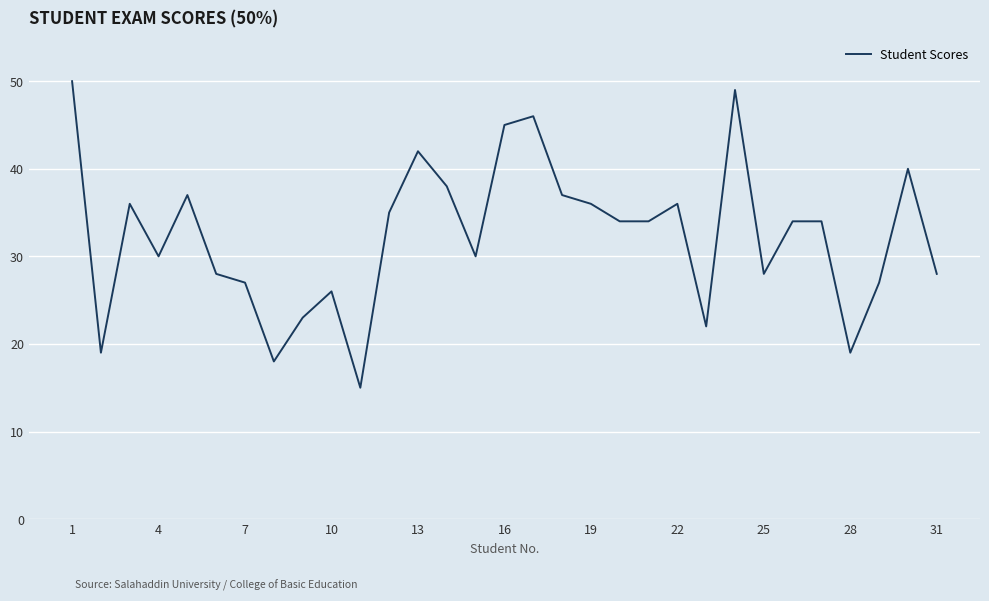

What is the smallest value displayed?

15